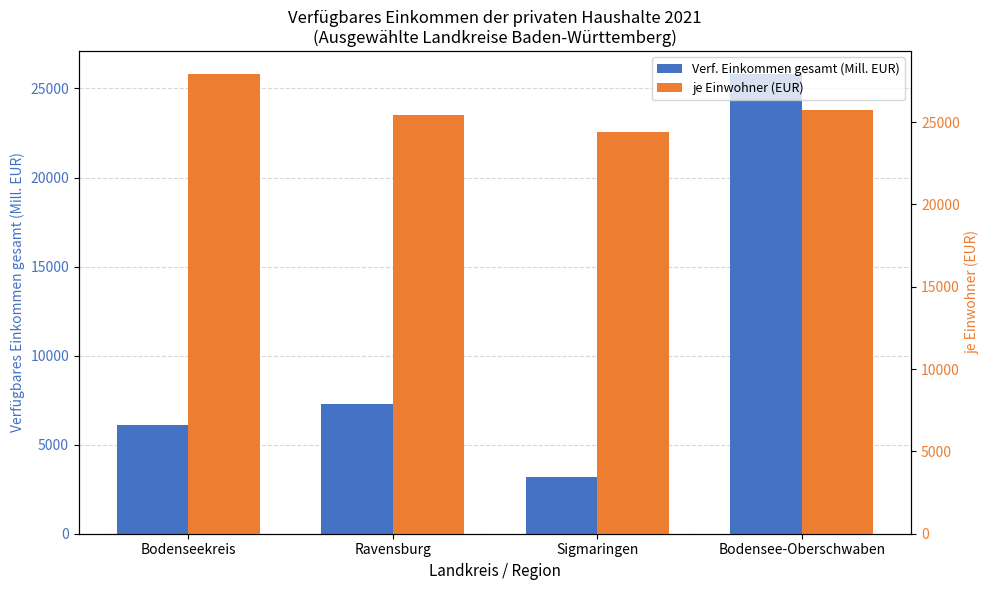

Which series has the largest range (max minus min)?

Verf. Einkommen gesamt (Mill. EUR)